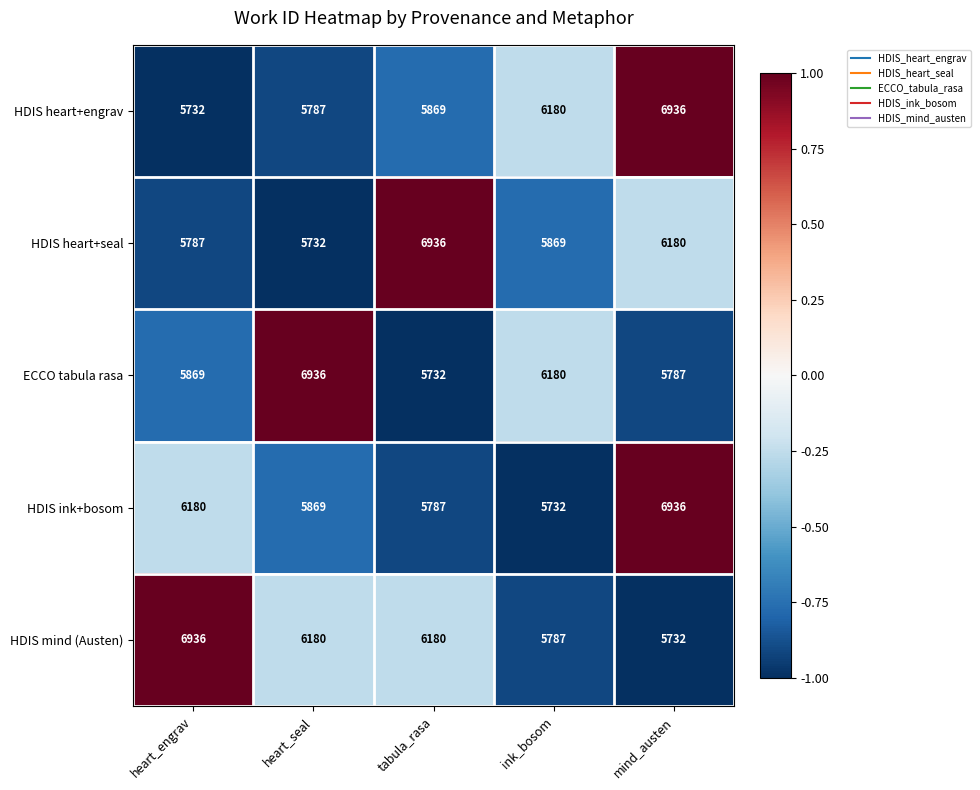

True or false: ECCO tabula rasa has a value of 6180 at ink_bosom.

True